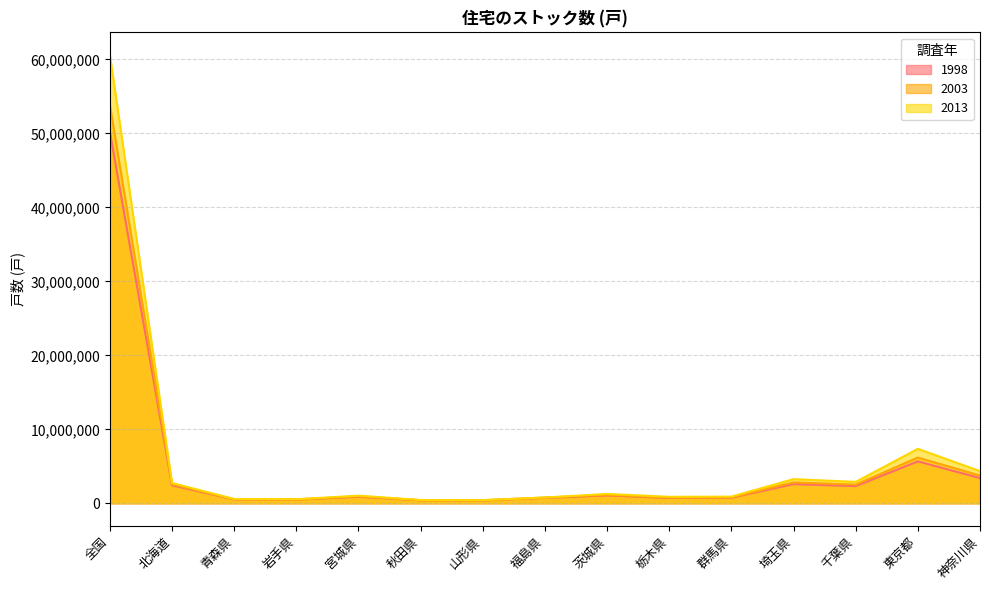

Rank the series by their maximum value, from highest to lowest.

2013, 2003, 1998